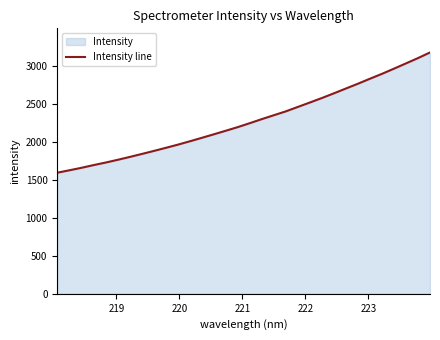

What is the maximum value shown in the chart?

3172.1